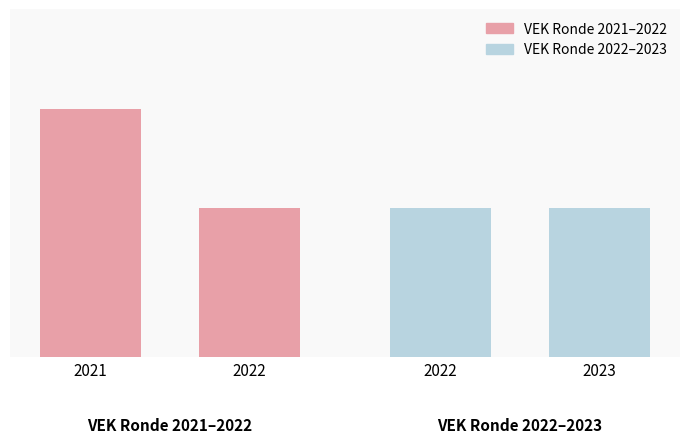

Is it true that VEK (Ronde 2022–2023) equals 464 at 2023?

False